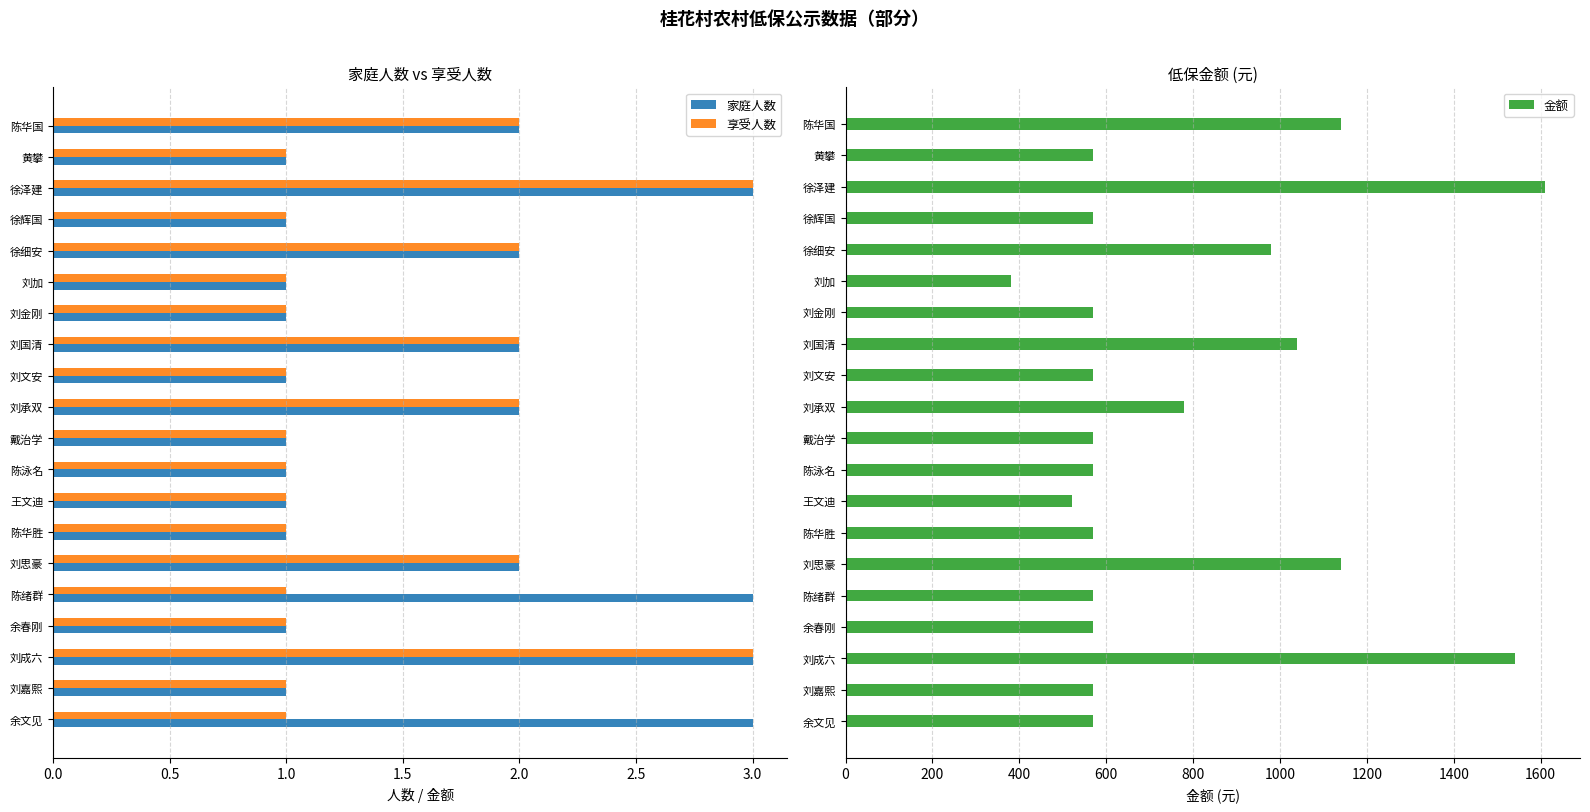

What is the sum of all 享受人数 values?

29